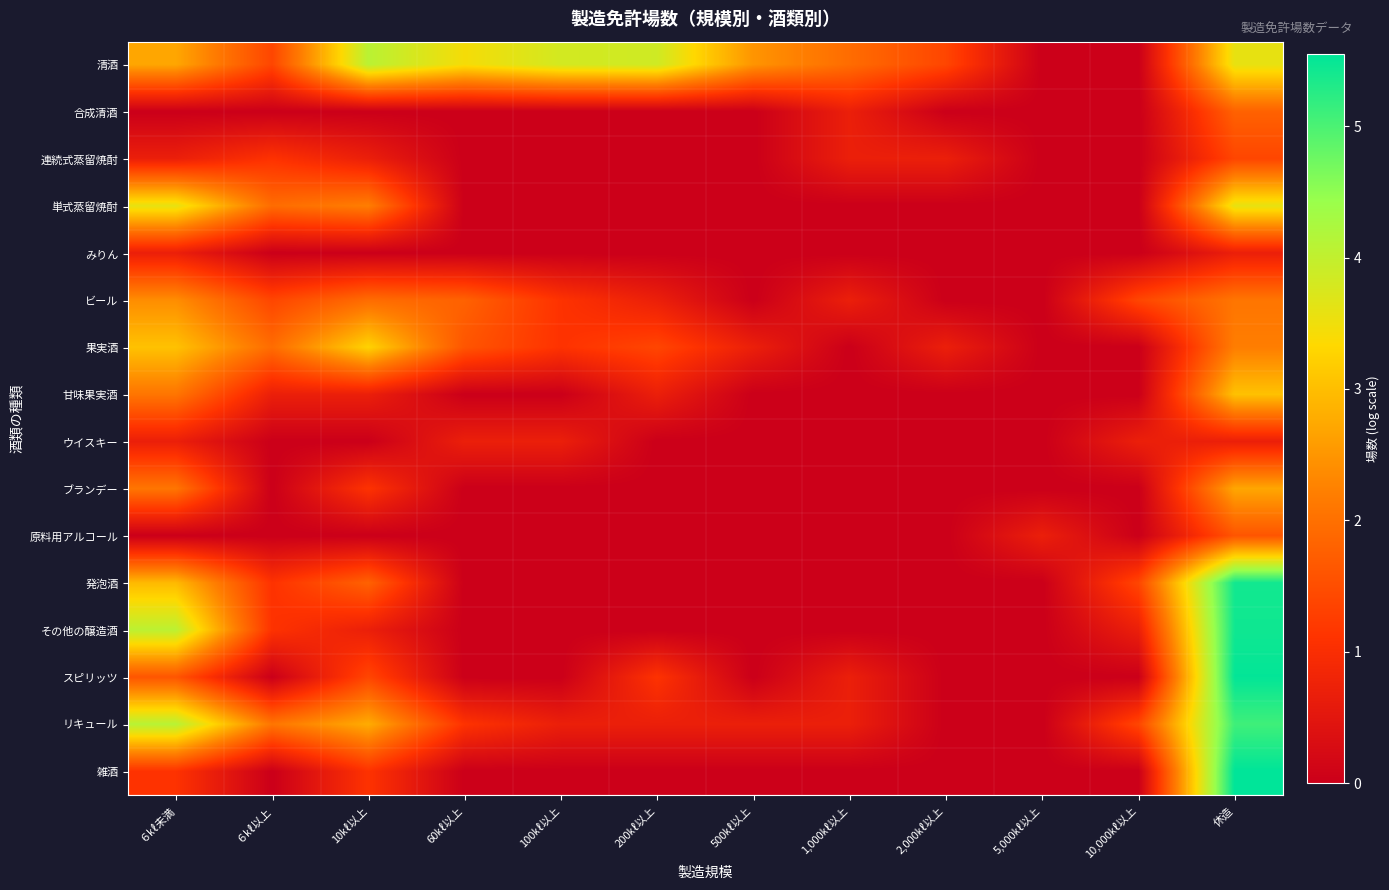

Reading left to right, transcribe all the data shown in this chart.

清酒: ６㎘未満=2.7	６㎘以上=1.4	10㎘以上=4.1	60㎘以上=3.4	100㎘以上=3.8	200㎘以上=3.9	500㎘以上=2.5	1,000㎘以上=1.9	2,000㎘以上=1.4	5,000㎘以上=0.0	10,000㎘以上=0.0	休造=3.6
合成清酒: ６㎘未満=0.0	６㎘以上=0.0	10㎘以上=0.0	60㎘以上=0.0	100㎘以上=0.0	200㎘以上=0.0	500㎘以上=0.0	1,000㎘以上=0.7	2,000㎘以上=0.0	5,000㎘以上=0.0	10,000㎘以上=0.0	休造=1.8
連続式蒸留焼酎: ６㎘未満=0.7	６㎘以上=1.1	10㎘以上=0.7	60㎘以上=0.0	100㎘以上=0.0	200㎘以上=0.0	500㎘以上=0.0	1,000㎘以上=0.7	2,000㎘以上=0.7	5,000㎘以上=0.0	10,000㎘以上=0.0	休造=1.4
単式蒸留焼酎: ６㎘未満=3.6	６㎘以上=1.9	10㎘以上=2.2	60㎘以上=0.0	100㎘以上=0.0	200㎘以上=0.0	500㎘以上=0.0	1,000㎘以上=0.0	2,000㎘以上=0.0	5,000㎘以上=0.0	10,000㎘以上=0.0	休造=3.6
みりん: ６㎘未満=0.7	６㎘以上=0.0	10㎘以上=0.0	60㎘以上=0.0	100㎘以上=0.0	200㎘以上=0.0	500㎘以上=0.0	1,000㎘以上=0.0	2,000㎘以上=0.0	5,000㎘以上=0.0	10,000㎘以上=0.0	休造=0.7
ビール: ６㎘未満=2.4	６㎘以上=1.4	10㎘以上=1.9	60㎘以上=1.8	100㎘以上=1.1	200㎘以上=0.7	500㎘以上=0.0	1,000㎘以上=0.7	2,000㎘以上=0.0	5,000㎘以上=0.0	10,000㎘以上=1.4	休造=2.1
果実酒: ６㎘未満=3.0	６㎘以上=1.9	10㎘以上=3.3	60㎘以上=1.6	100㎘以上=1.1	200㎘以上=1.4	500㎘以上=0.7	1,000㎘以上=0.0	2,000㎘以上=0.7	5,000㎘以上=0.0	10,000㎘以上=0.0	休造=2.2
甘味果実酒: ６㎘未満=2.1	６㎘以上=0.7	10㎘以上=0.7	60㎘以上=0.0	100㎘以上=0.0	200㎘以上=0.7	500㎘以上=0.0	1,000㎘以上=0.0	2,000㎘以上=0.0	5,000㎘以上=0.0	10,000㎘以上=0.0	休造=3.0
ウイスキー: ６㎘未満=0.7	６㎘以上=0.0	10㎘以上=0.0	60㎘以上=0.7	100㎘以上=0.7	200㎘以上=0.0	500㎘以上=0.0	1,000㎘以上=0.0	2,000㎘以上=0.0	5,000㎘以上=0.0	10,000㎘以上=0.7	休造=0.7
ブランデー: ６㎘未満=2.1	６㎘以上=0.0	10㎘以上=1.1	60㎘以上=0.0	100㎘以上=0.0	200㎘以上=0.0	500㎘以上=0.0	1,000㎘以上=0.0	2,000㎘以上=0.0	5,000㎘以上=0.0	10,000㎘以上=0.0	休造=2.7
原料用アルコール: ６㎘未満=0.0	６㎘以上=0.0	10㎘以上=0.0	60㎘以上=0.0	100㎘以上=0.0	200㎘以上=0.0	500㎘以上=0.0	1,000㎘以上=0.0	2,000㎘以上=0.0	5,000㎘以上=0.7	10,000㎘以上=0.0	休造=1.6
発泡酒: ６㎘未満=2.9	６㎘以上=1.1	10㎘以上=1.8	60㎘以上=0.0	100㎘以上=0.0	200㎘以上=0.0	500㎘以上=0.0	1,000㎘以上=0.0	2,000㎘以上=0.0	5,000㎘以上=0.0	10,000㎘以上=1.4	休造=5.4
その他の醸造酒: ６㎘未満=4.1	６㎘以上=1.1	10㎘以上=0.7	60㎘以上=0.0	100㎘以上=0.0	200㎘以上=0.0	500㎘以上=0.0	1,000㎘以上=0.0	2,000㎘以上=0.0	5,000㎘以上=0.0	10,000㎘以上=0.7	休造=5.4
スピリッツ: ６㎘未満=1.6	６㎘以上=0.0	10㎘以上=1.4	60㎘以上=0.0	100㎘以上=0.0	200㎘以上=1.1	500㎘以上=0.0	1,000㎘以上=0.7	2,000㎘以上=0.0	5,000㎘以上=0.0	10,000㎘以上=0.0	休造=5.5
リキュール: ６㎘未満=4.1	６㎘以上=2.1	10㎘以上=2.8	60㎘以上=1.1	100㎘以上=0.7	200㎘以上=0.7	500㎘以上=0.7	1,000㎘以上=0.7	2,000㎘以上=0.0	5,000㎘以上=0.0	10,000㎘以上=1.4	休造=5.1
雑酒: ６㎘未満=1.1	６㎘以上=0.0	10㎘以上=1.1	60㎘以上=0.0	100㎘以上=0.0	200㎘以上=0.0	500㎘以上=0.0	1,000㎘以上=0.0	2,000㎘以上=0.0	5,000㎘以上=0.0	10,000㎘以上=0.0	休造=5.5